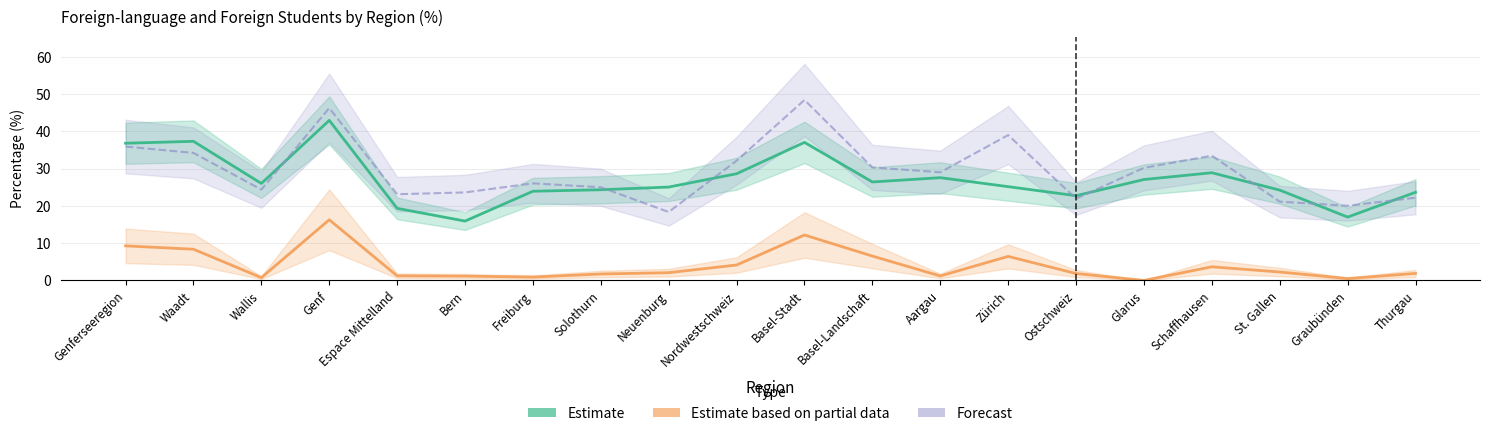

Does the chart display data point markers on the line(s)?

No